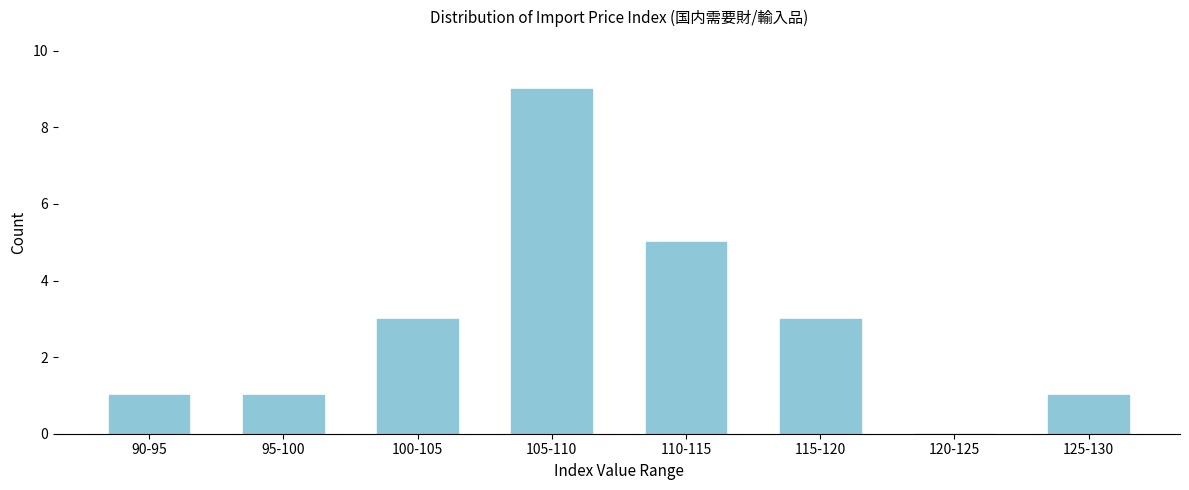

Reading right to left, extract all data points from this chart.

125-130=1	120-125=0	115-120=3	110-115=5	105-110=9	100-105=3	95-100=1	90-95=1